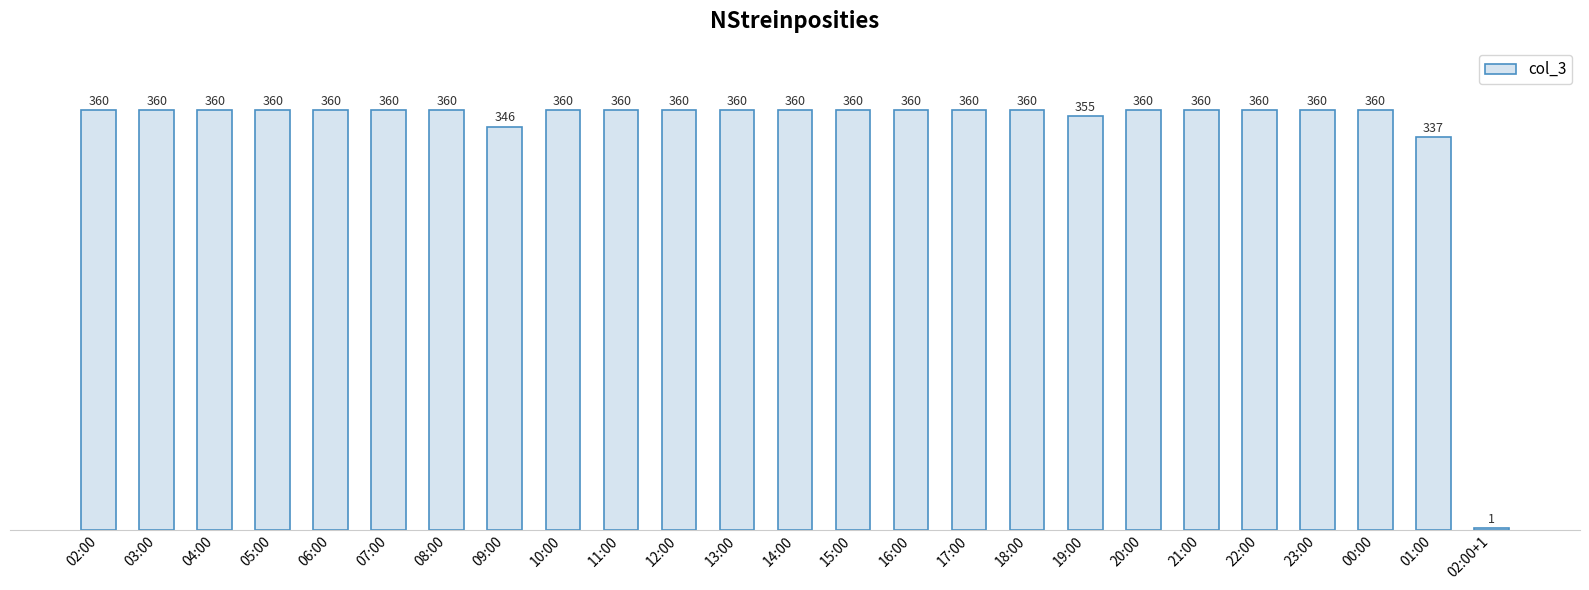

What is the difference between the values at 19:00 and 17:00?

5